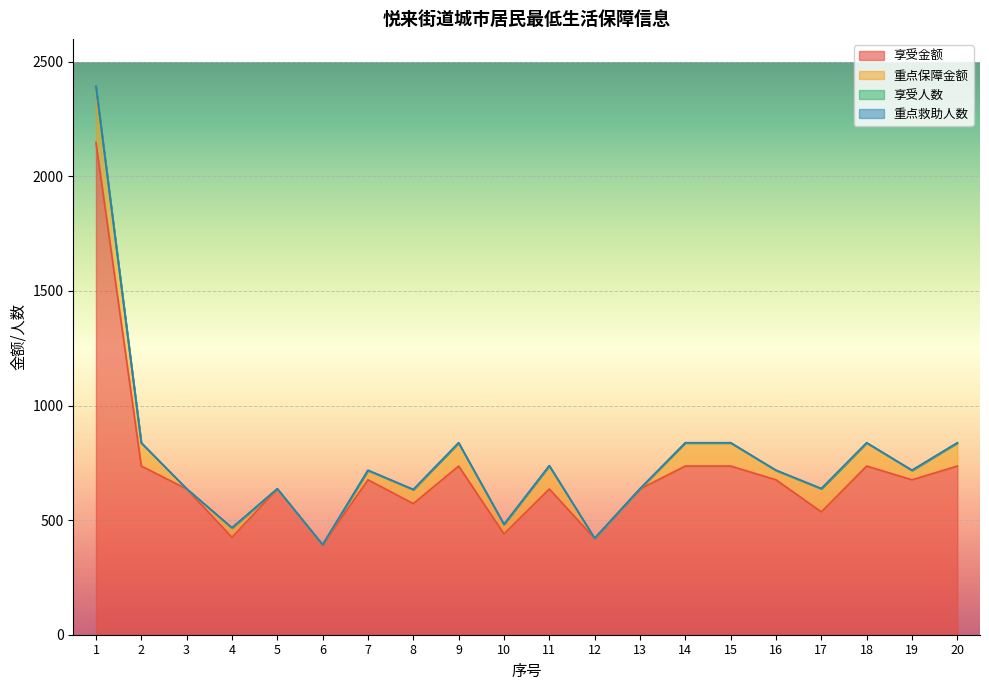

Count the number of categories in the chart.

20